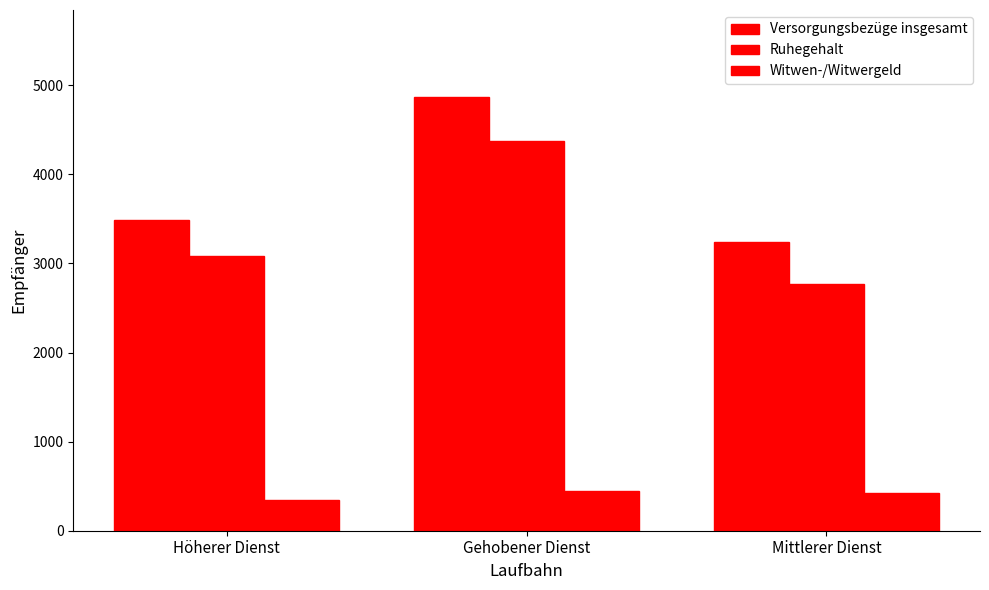

How many values in the Ruhegehalt series are below 3085?

1